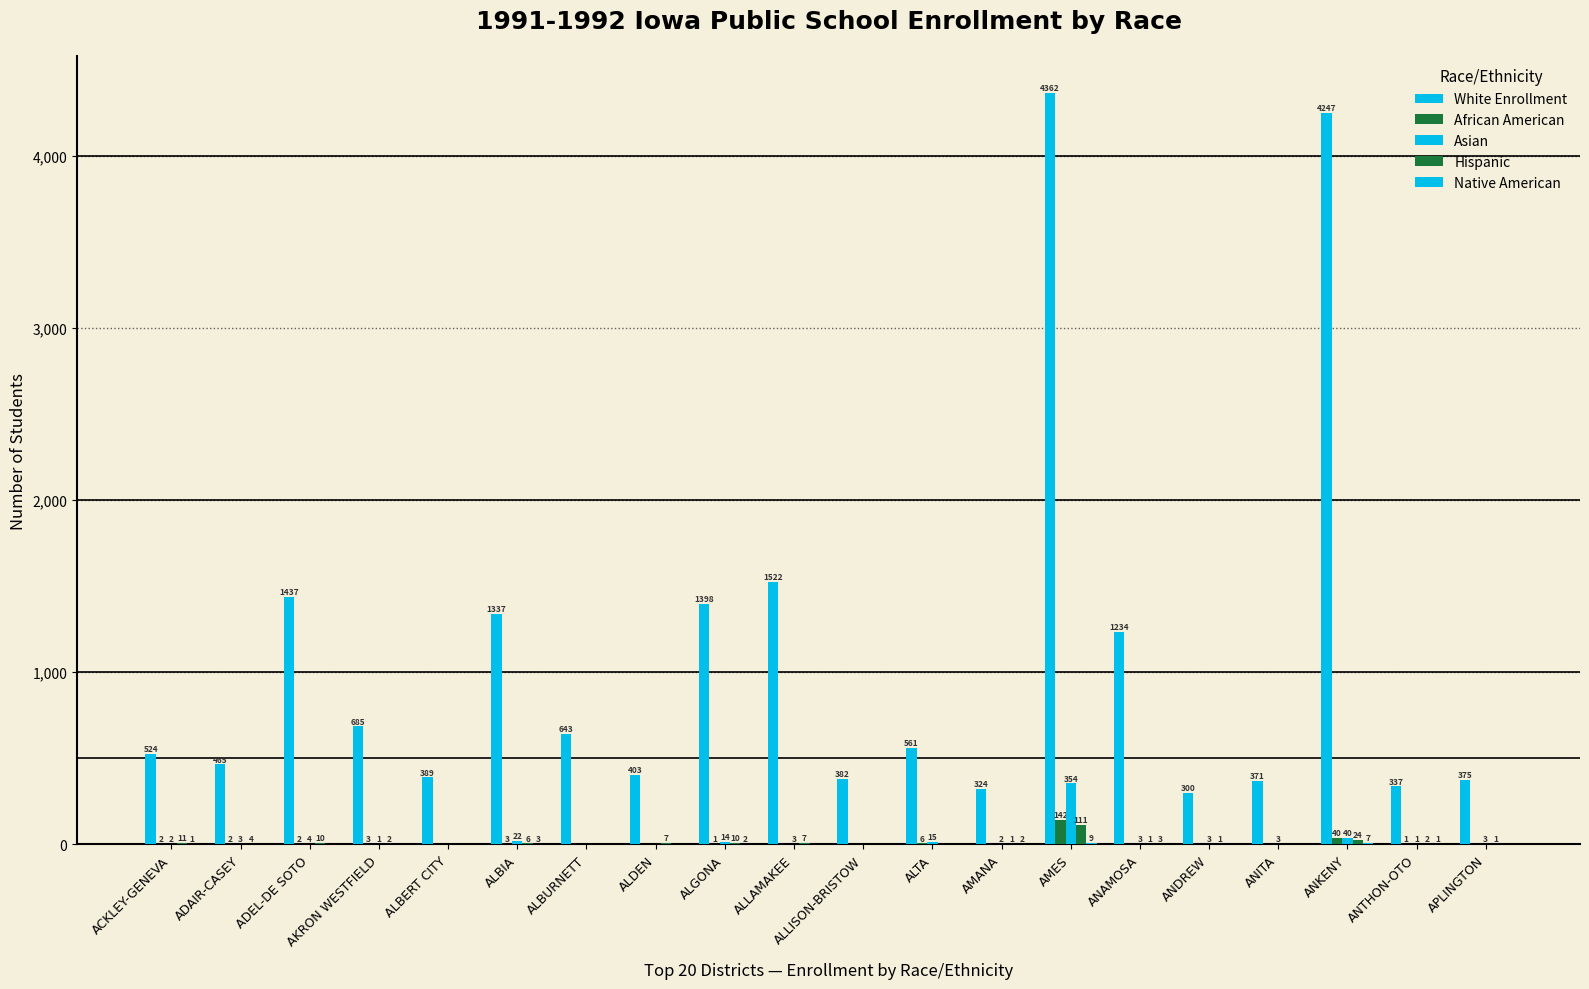

Are the bars grouped side by side (vs. stacked)?

Yes